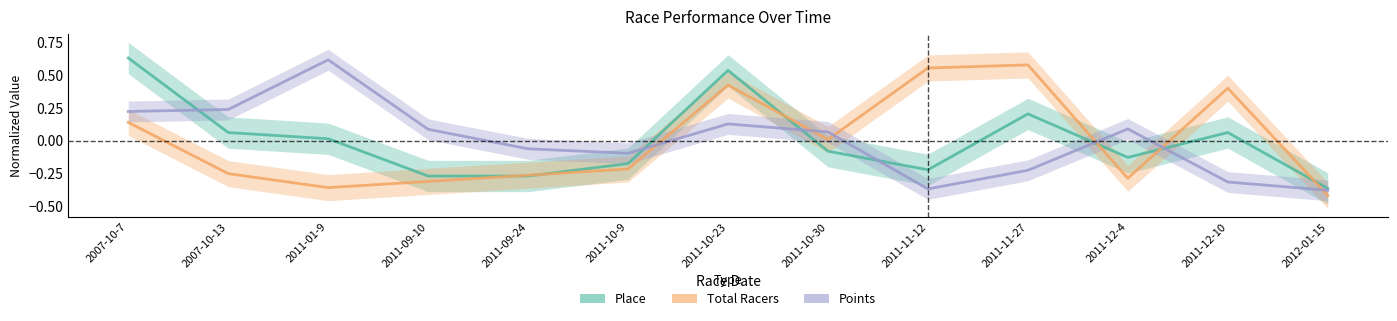

How many values in Total Racers are below zero?

7